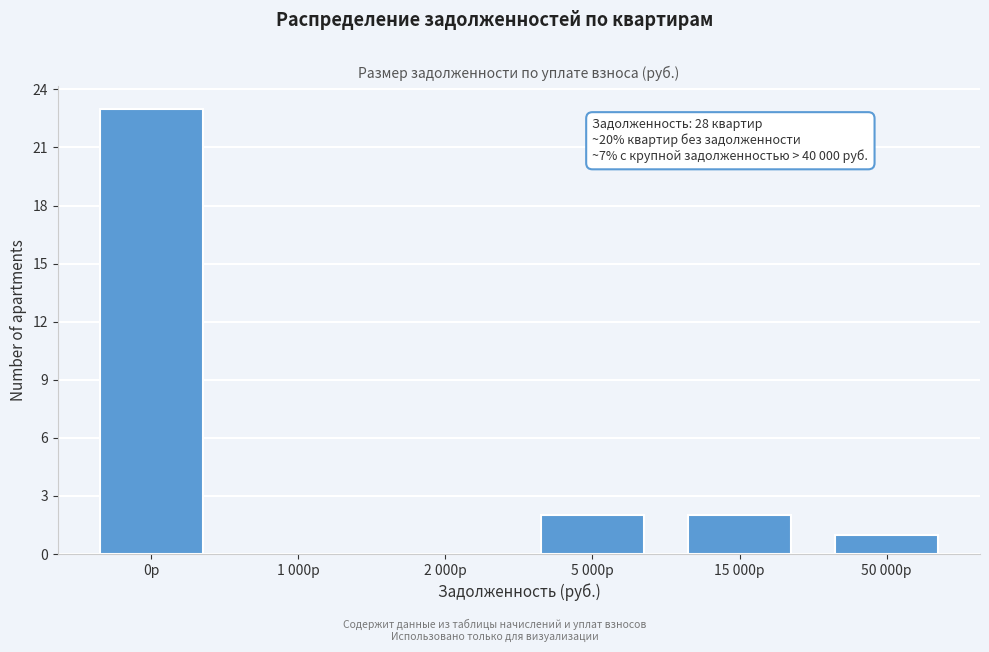

Reading left to right, extract all data points from this chart.

0р=23	1 000р=0	2 000р=0	5 000р=2	15 000р=2	50 000р=1